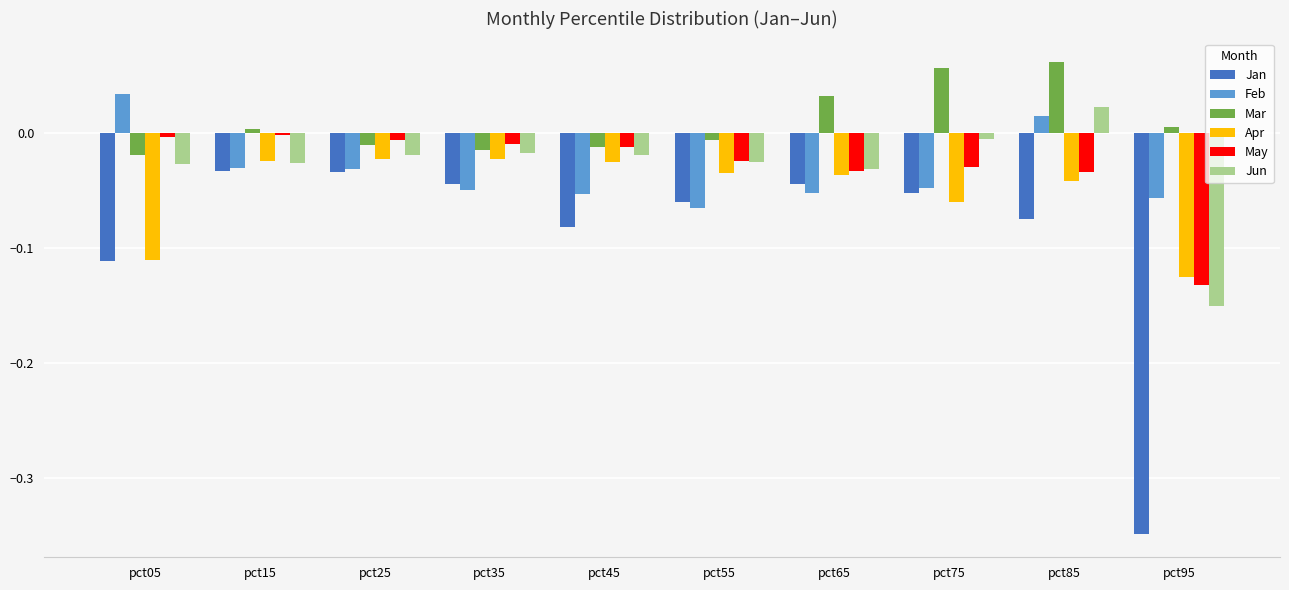

What are all the series names shown in the legend?

Jan, Feb, Mar, Apr, May, Jun